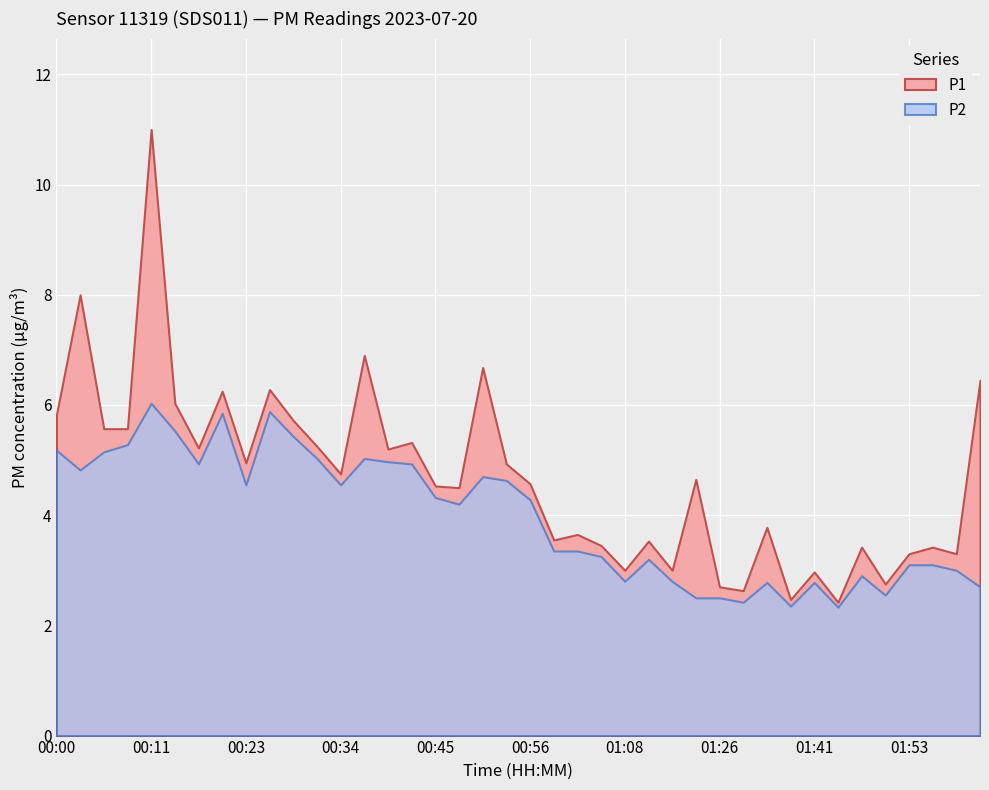

What is the label of the 4th point from the right?

01:53